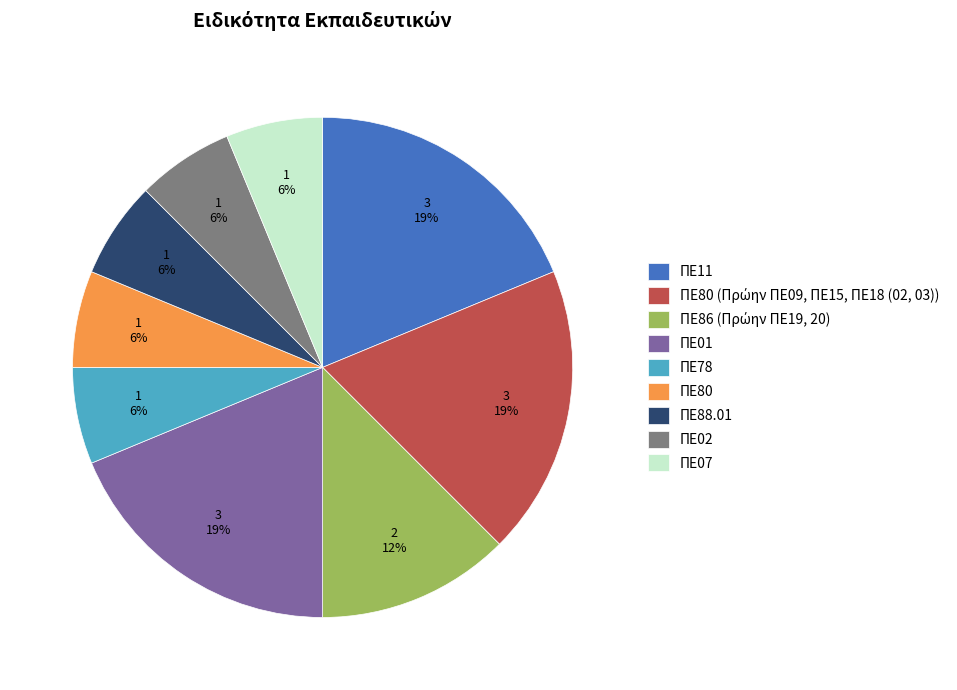

To the nearest percent, what percentage of the pie is ΠΕ02?

6%